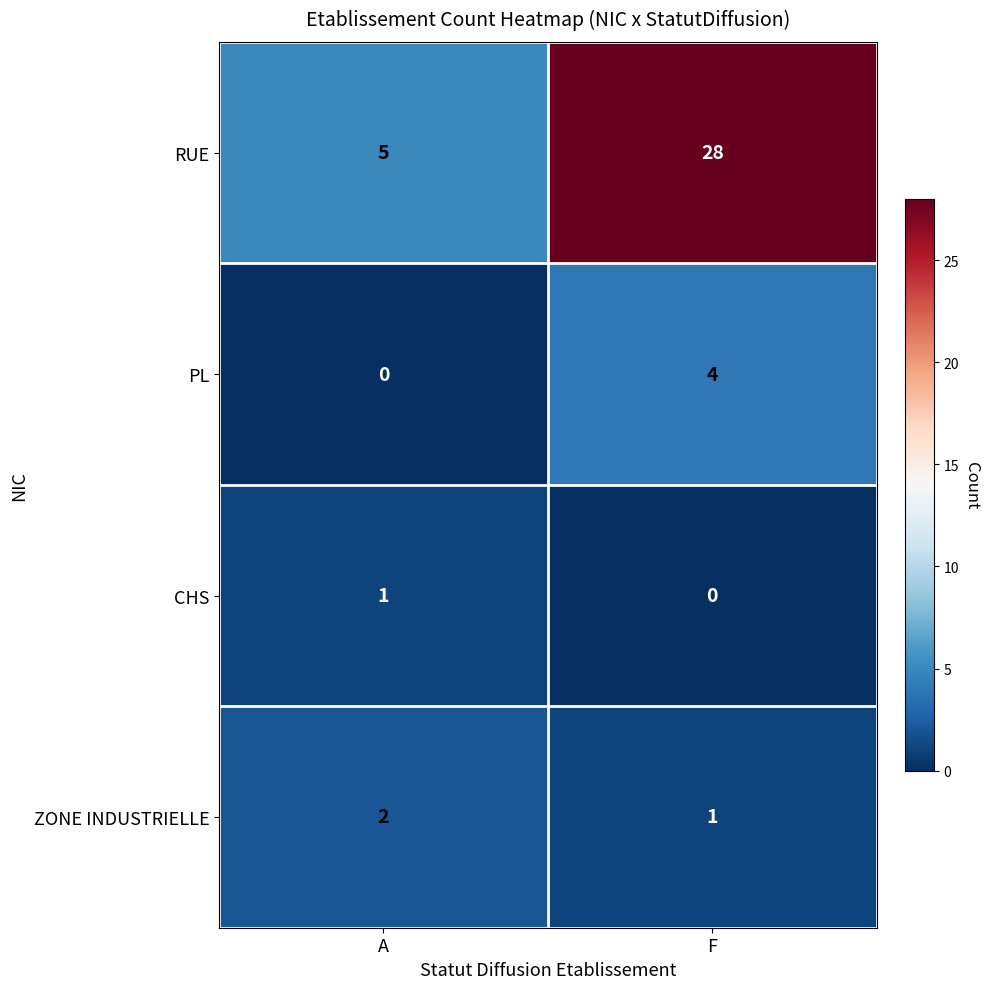

The RUE series shows 5 at A. True or false?

True